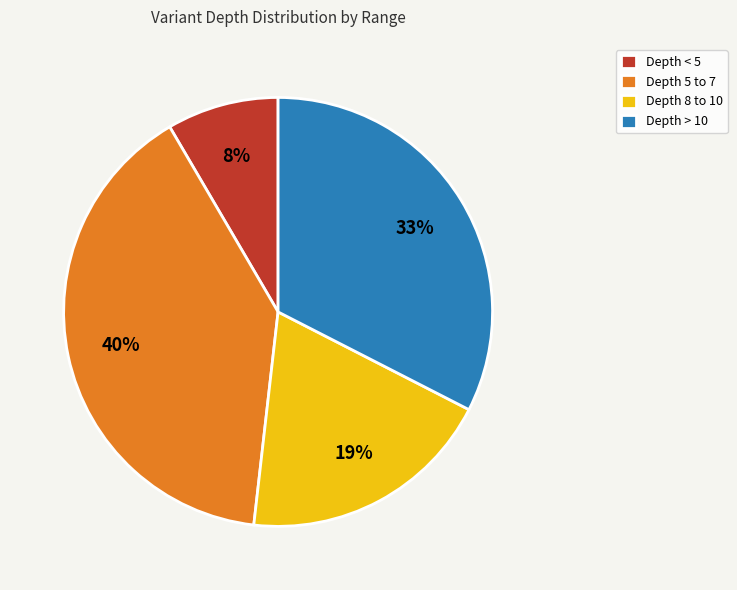

Does Depth > 10 represent more than half of the total?

No